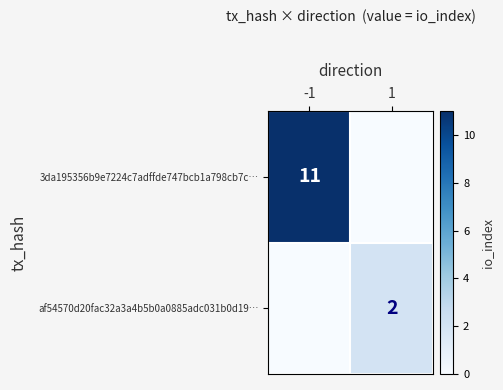

The af54570d20fac32a3a4b5b0a0885adc031b0d19… series shows 2 at 1. True or false?

True